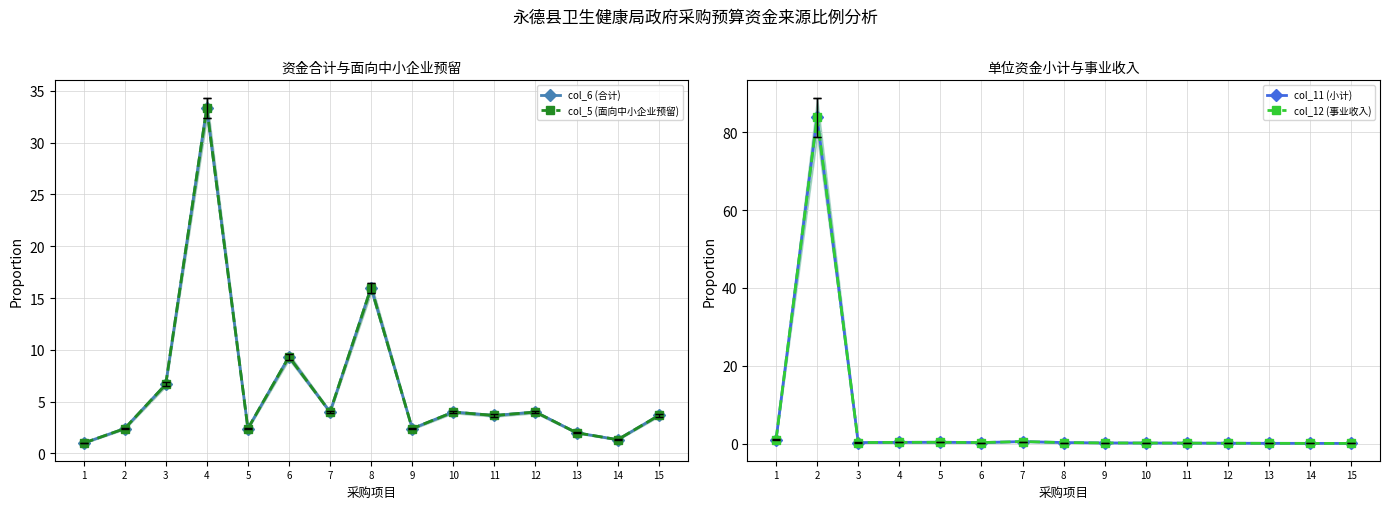

What are all the series names shown in the legend?

col_6 (合计), col_5 (面向中小企业预留), col_11 (小计), col_12 (事业收入)